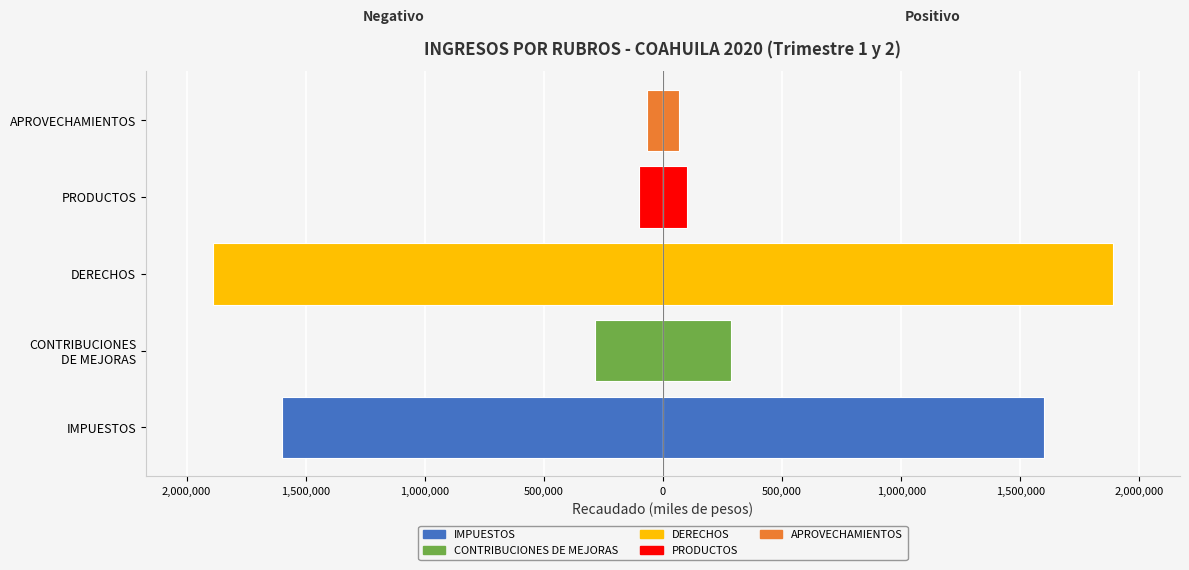

What position from the right is IMPUESTOS?

5